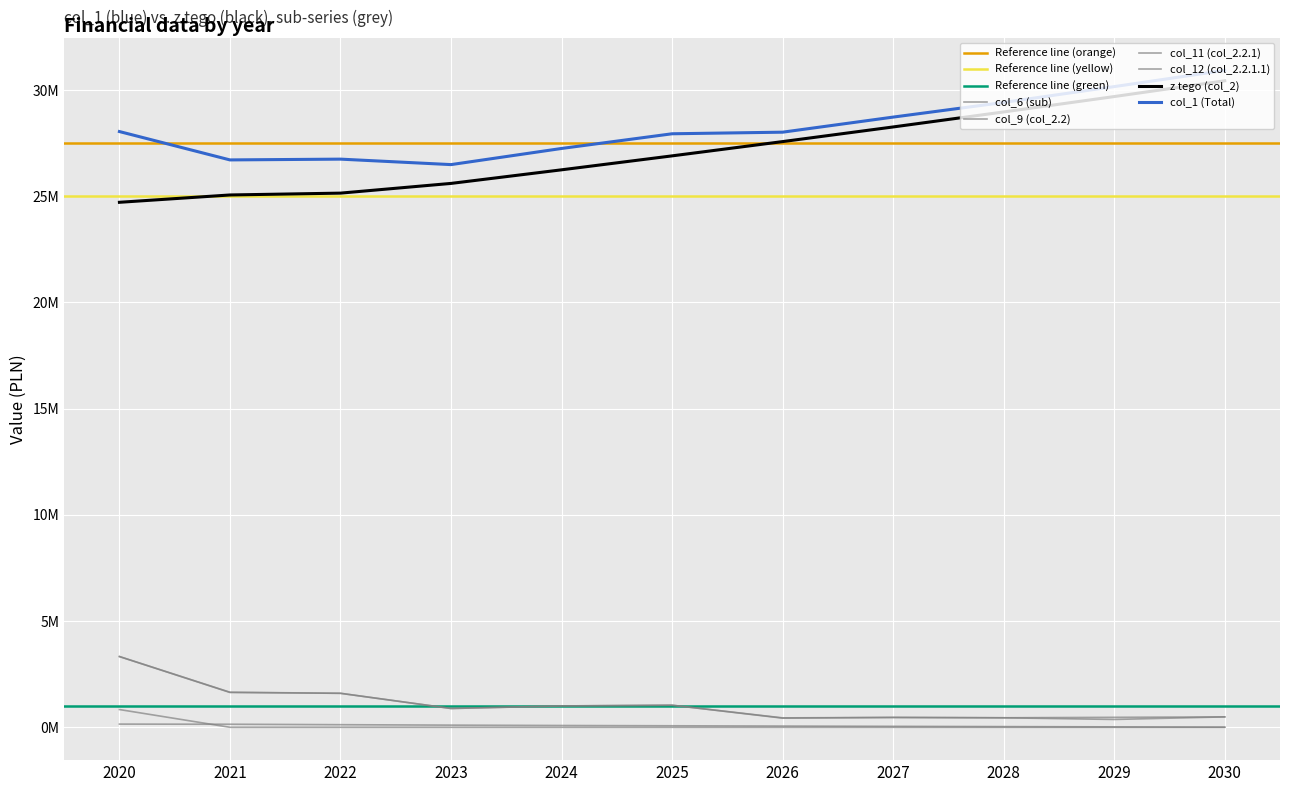

How many values in the z tego (col_2) series are below 26896500?

5